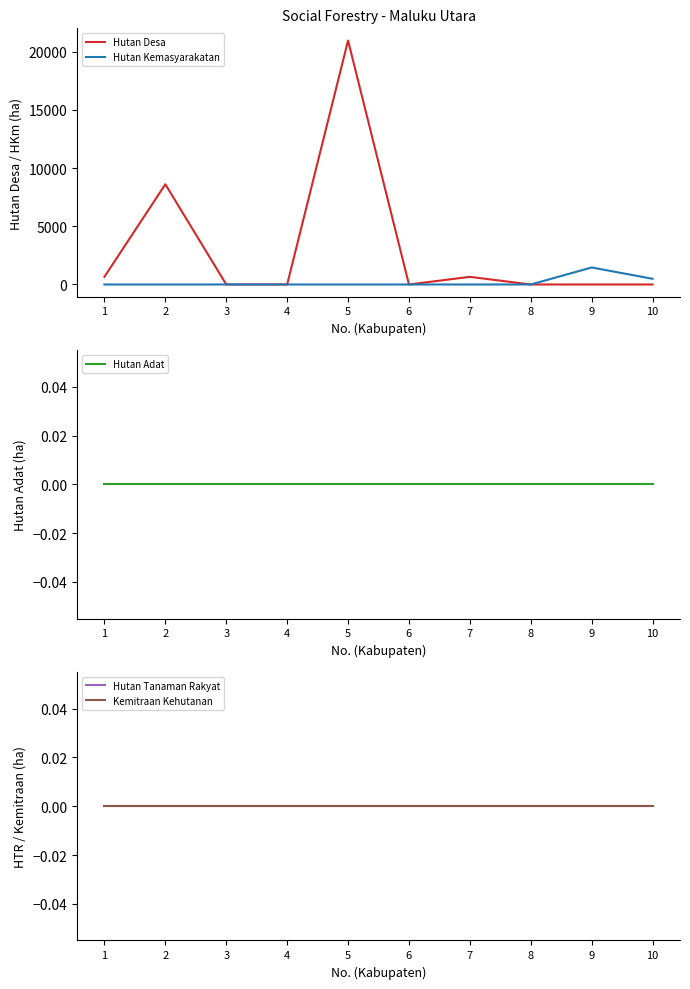

True or false: Hutan Adat and Hutan Tanaman Rakyat cross at least once.

False